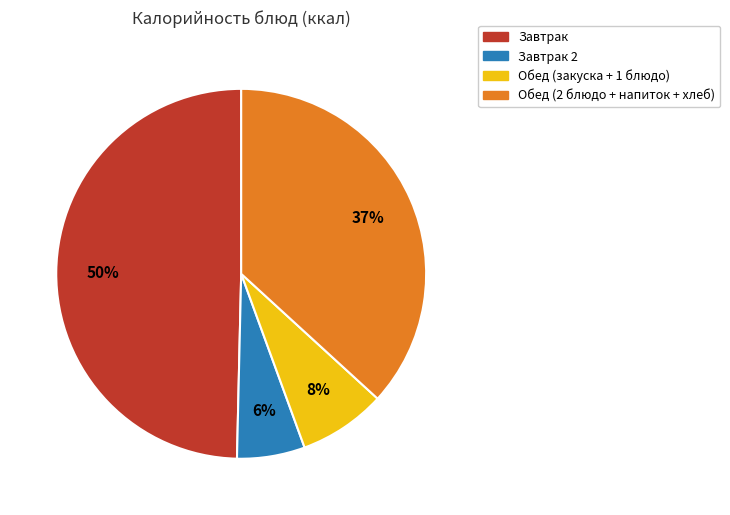

To the nearest percent, what is the average slice percentage?

25%